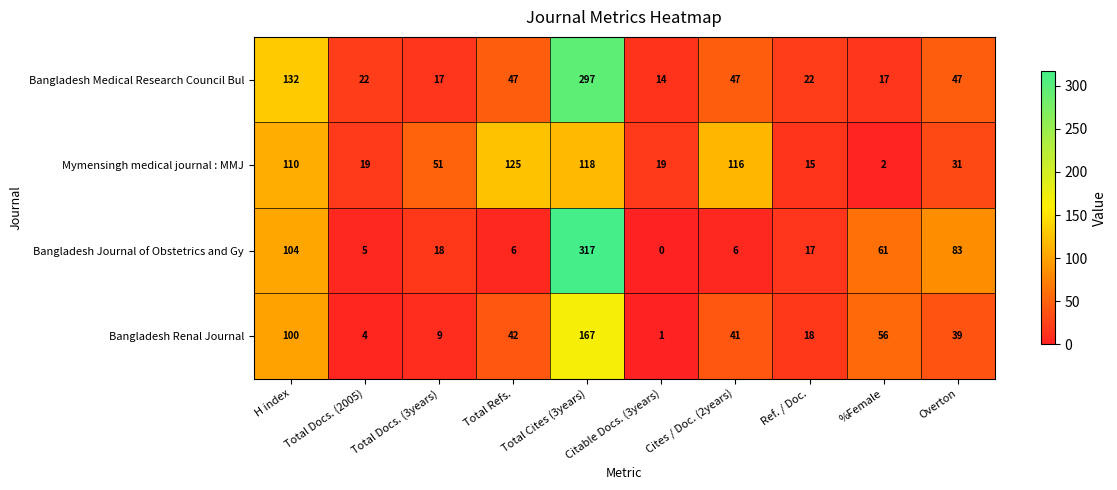

What is the difference between the highest and lowest values at Total Docs. (3years)?

42